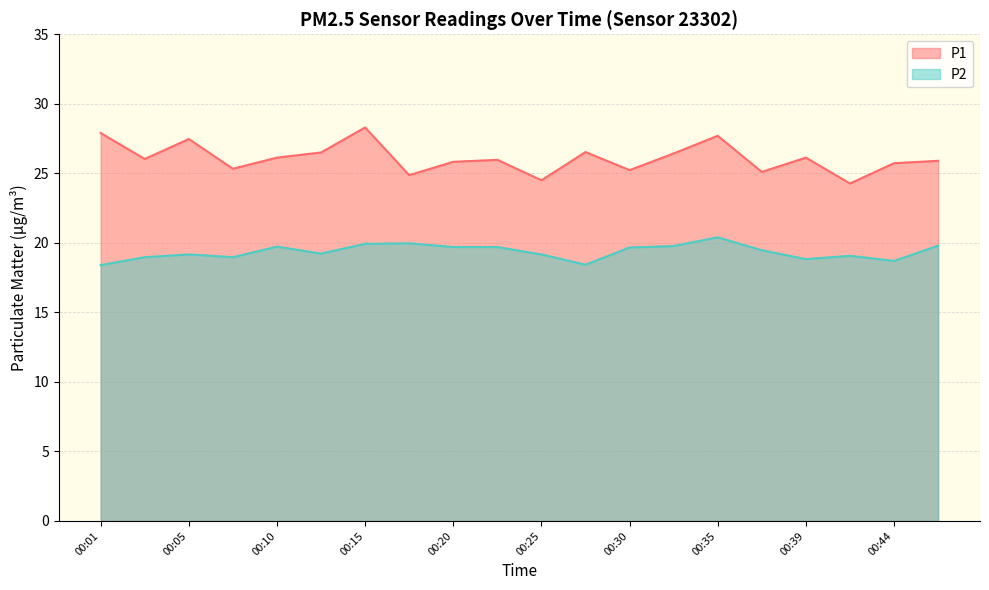

Is it true that P1 equals 35.5 at 00:37?

False